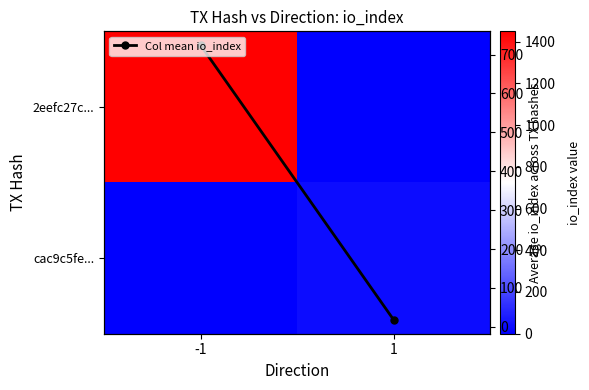

Count the cac9c5fe... values in the range 0 to 35.

2